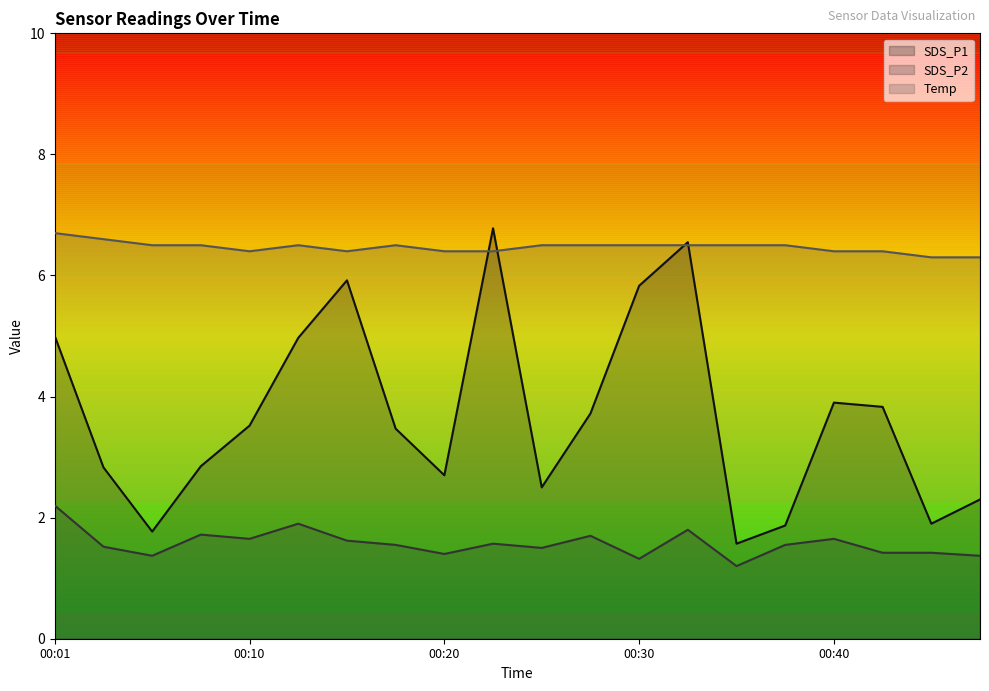

What are all the series names shown in the legend?

SDS_P1, SDS_P2, Temp